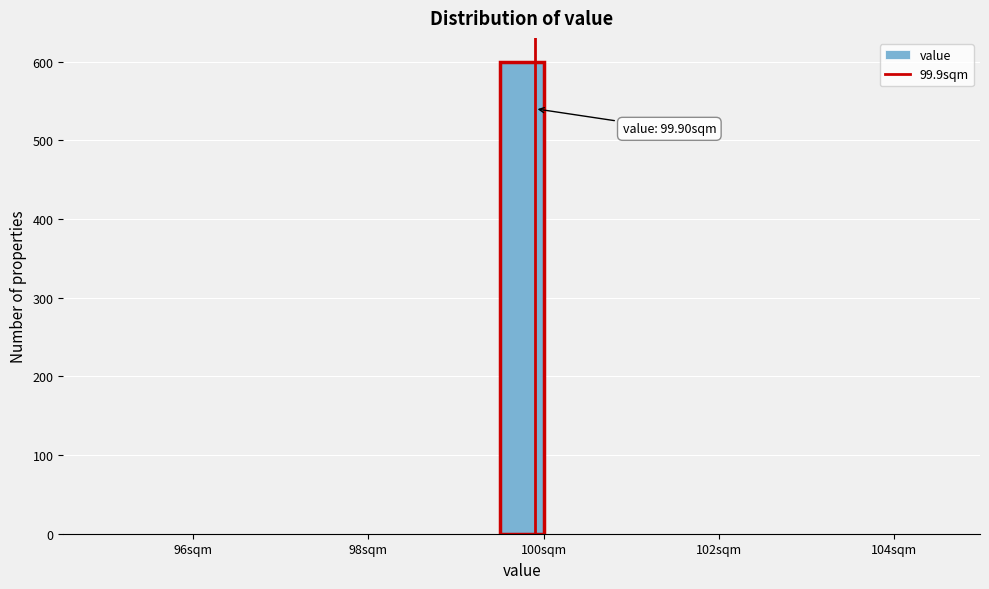

Around what value on the x-axis is the tallest bar? Give the approximate position of its centre, as read against the axis.

99.8